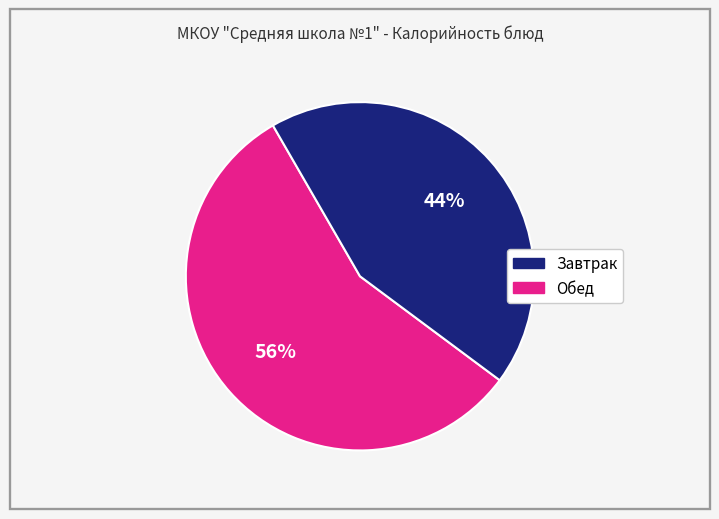

Does any single category account for the majority?

Yes